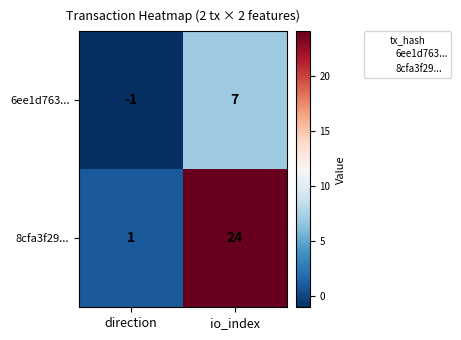

Between direction and io_index, which series saw the biggest shift?

8cfa3f29...